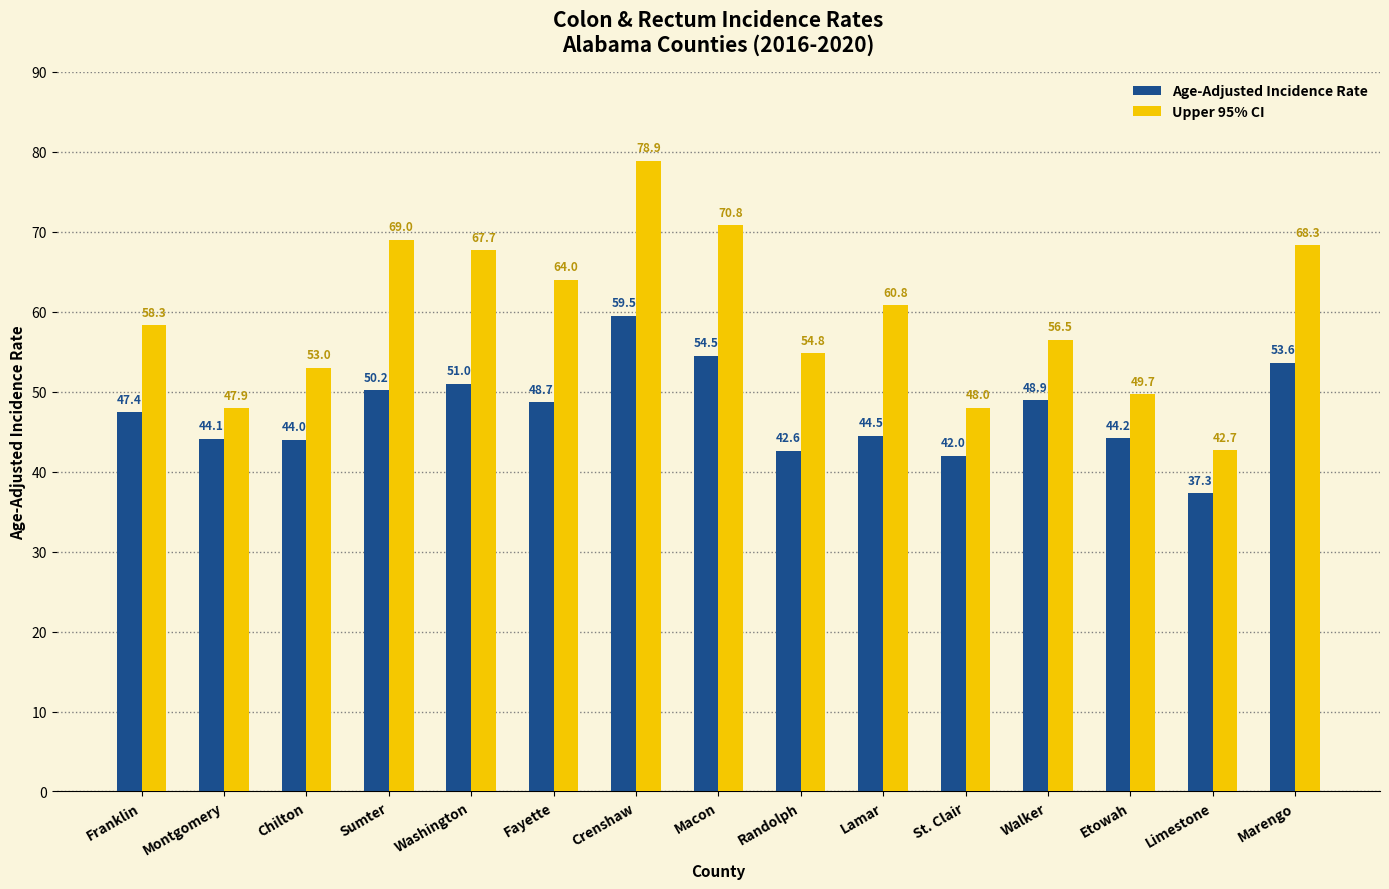

Which series has the largest range (max minus min)?

Upper 95% CI